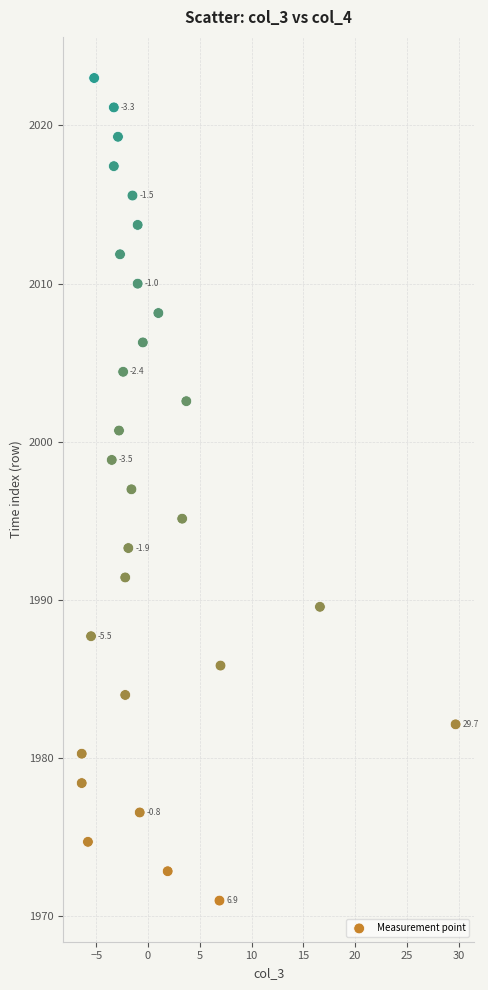

What is the range of X values (max minus min)?

36.1